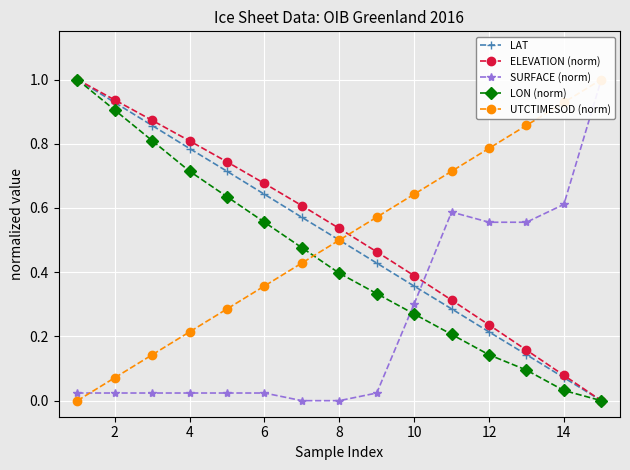

True or false: LAT has more than 0 points higher than both neighbors.

False